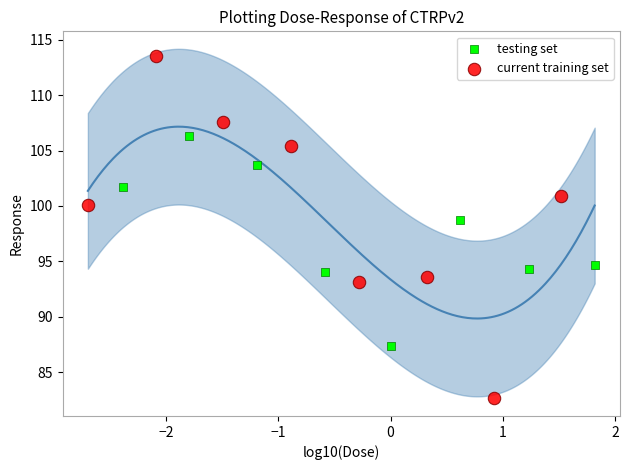

Which series contains the highest Y value?

current training set